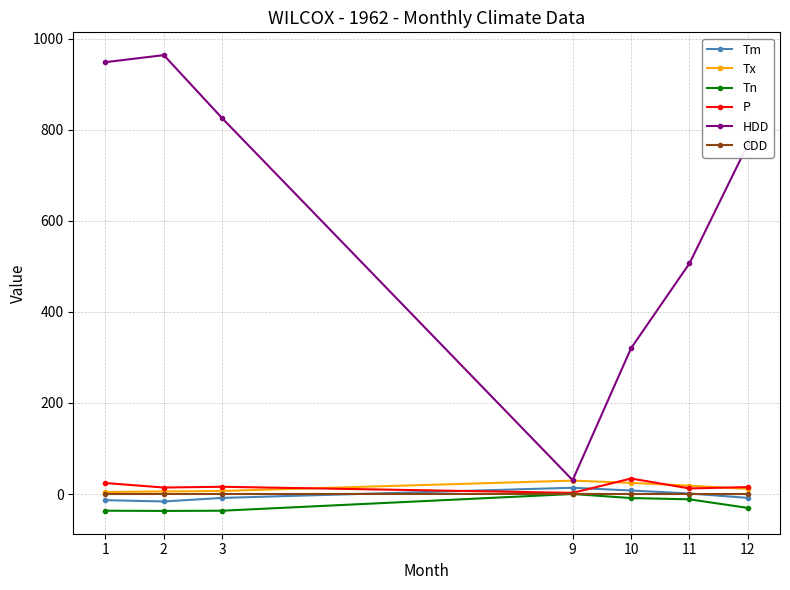

What is the maximum value for HDD?

964.3